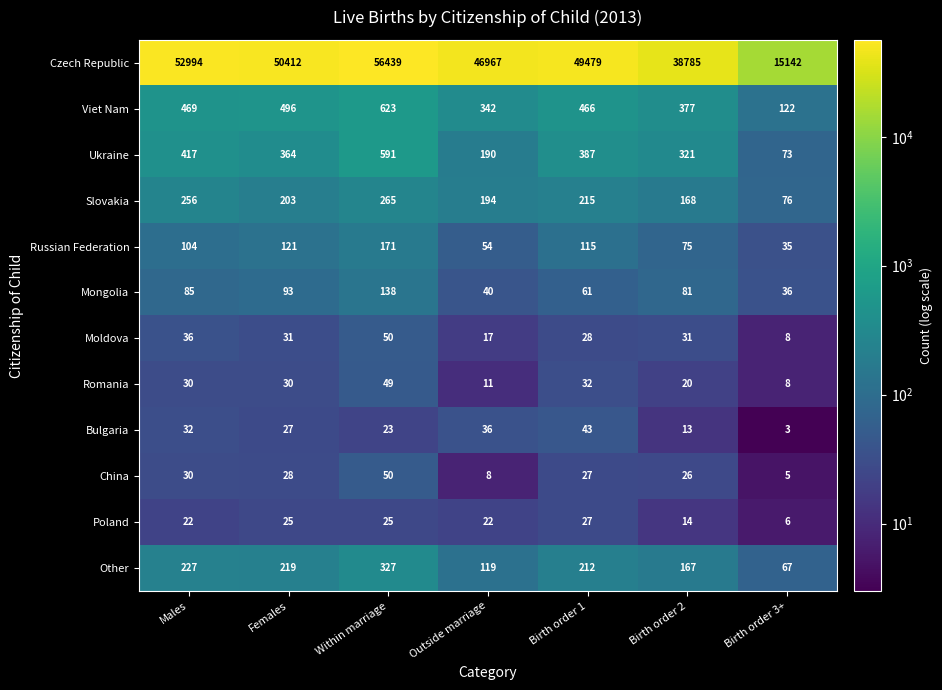

Is it true that Slovakia equals 203 at Females?

True